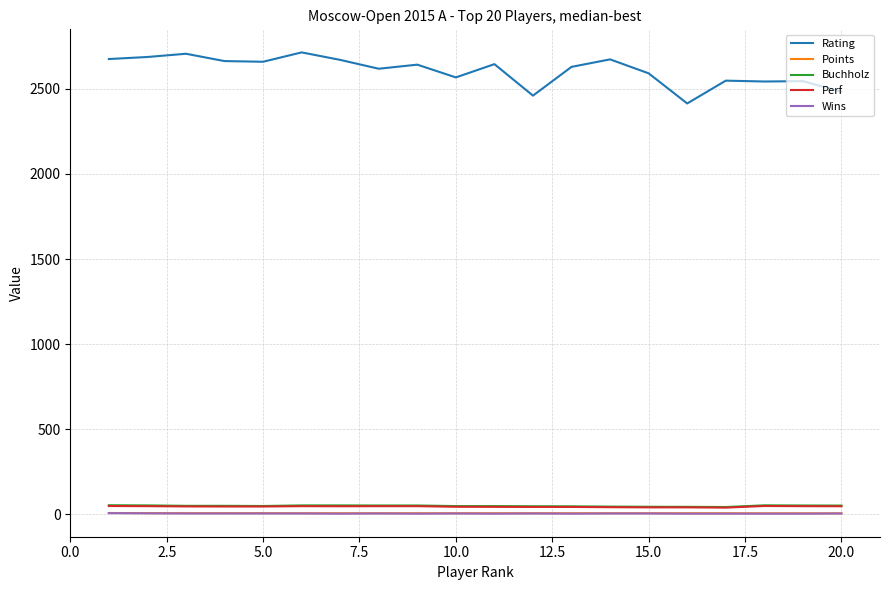

True or false: Perf and Points intersect in this chart.

False